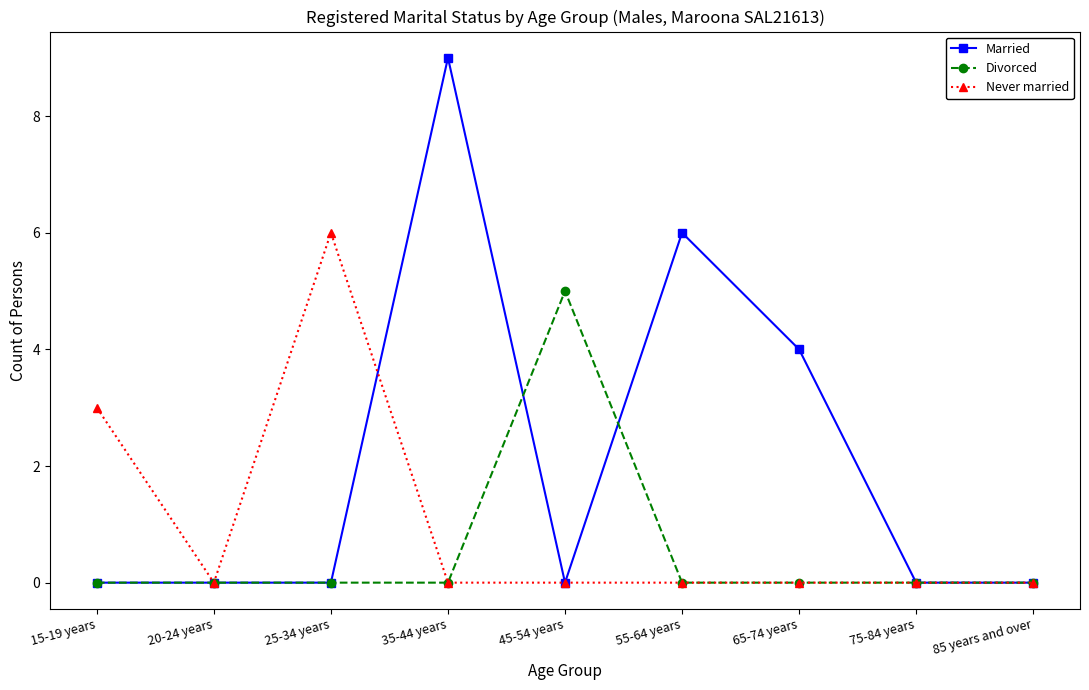

List the series in order of their overall mean, lowest first.

Divorced, Never married, Married